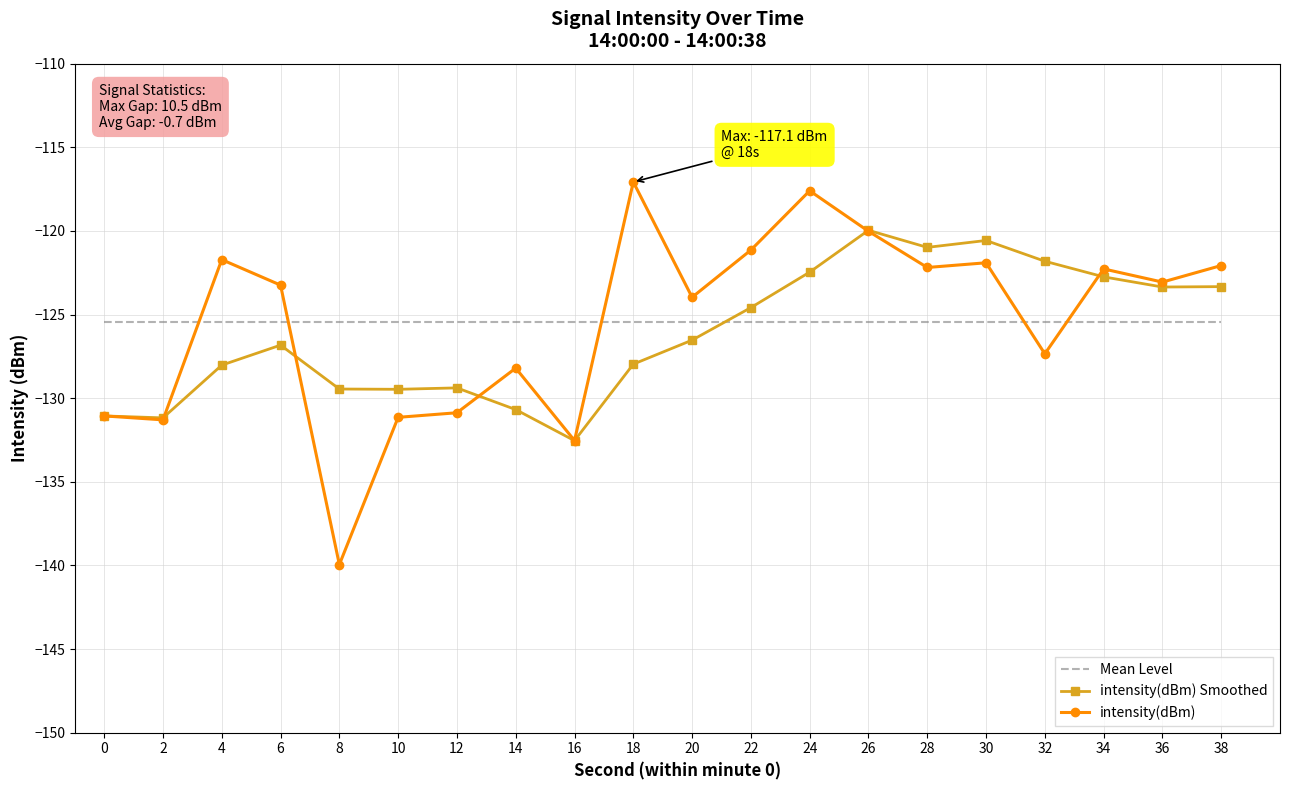

Rank the series by their maximum value, from lowest to highest.

Mean Level, intensity(dBm) Smoothed, intensity(dBm)